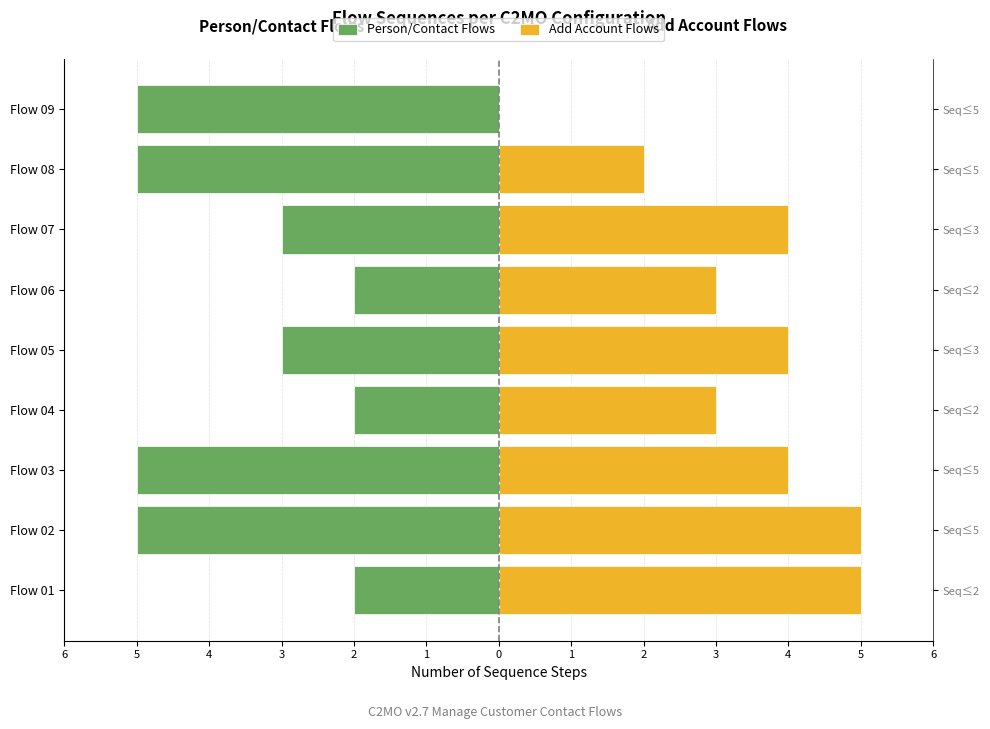

How many categories are shown in the chart?

9